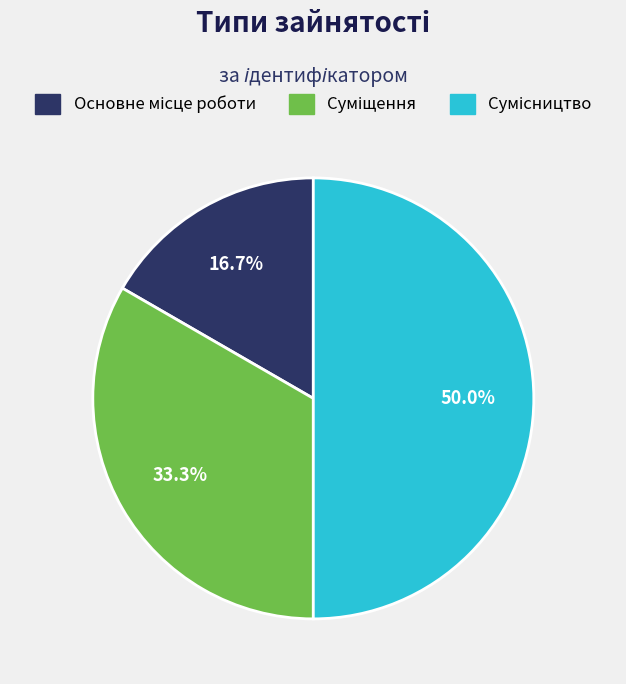

How many segments does this pie chart have?

3